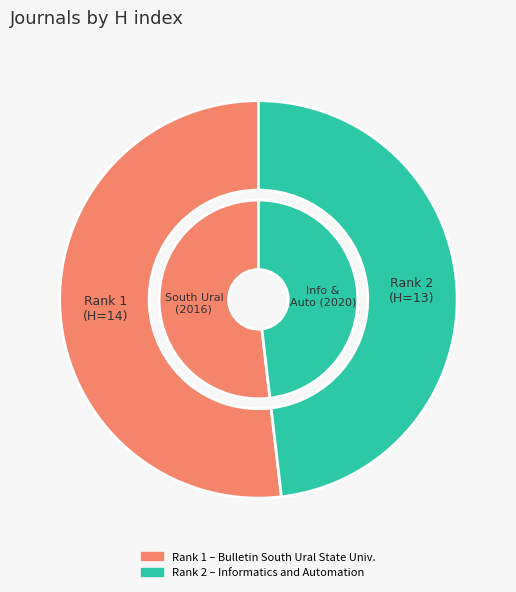

To the nearest percent, what portion does Bulletin of the South Ural State University represent?

52%